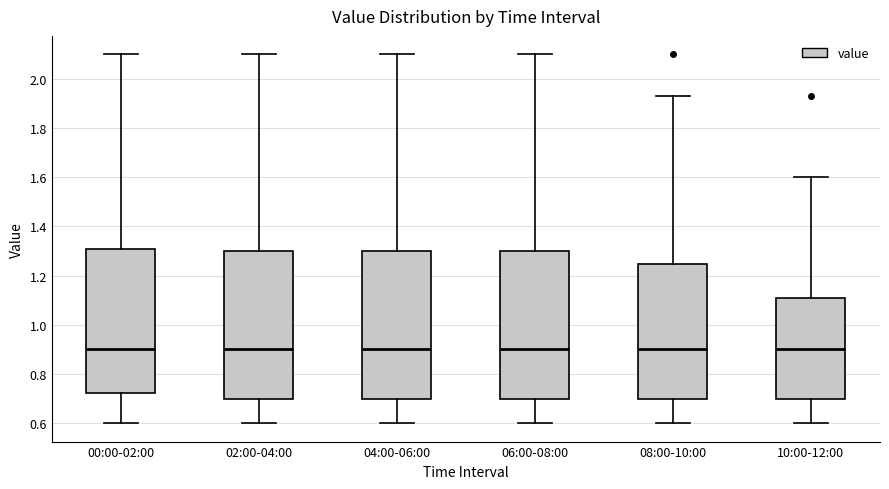

Reading left to right, transcribe this box plot: for each box, give where its median line is, the range the box spans, and where its two whiskers end, as read against the y-axis. The values are not printed on the chart, so give them approximately, as read against the axis.

00:00-02:00: median 0.90, box 0.72 to 1.30, whiskers 0.60 to 2.10
02:00-04:00: median 0.90, box 0.70 to 1.30, whiskers 0.60 to 2.10
04:00-06:00: median 0.90, box 0.70 to 1.30, whiskers 0.60 to 2.10
06:00-08:00: median 0.90, box 0.70 to 1.30, whiskers 0.60 to 2.10
08:00-10:00: median 0.90, box 0.70 to 1.24, whiskers 0.60 to 1.94
10:00-12:00: median 0.90, box 0.70 to 1.10, whiskers 0.60 to 1.60